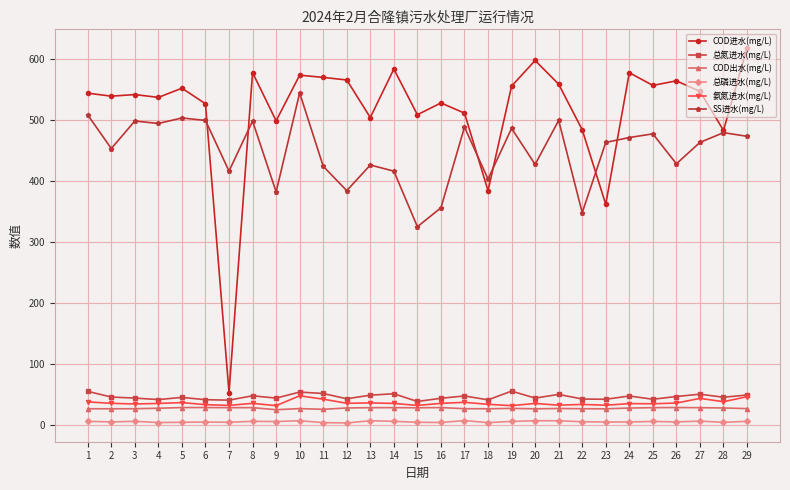

The value of SS进水(mg/L) at 14 is 726.0. True or false?

False